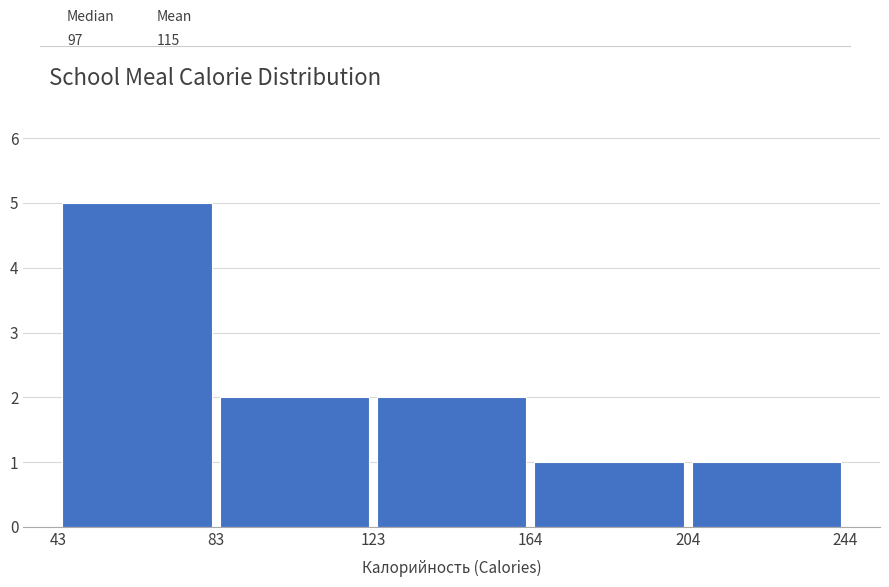

How tall is the bar that spans 164 to 204 on the x-axis? The values are not printed on the chart, so give them approximately, as read against the axis.

1